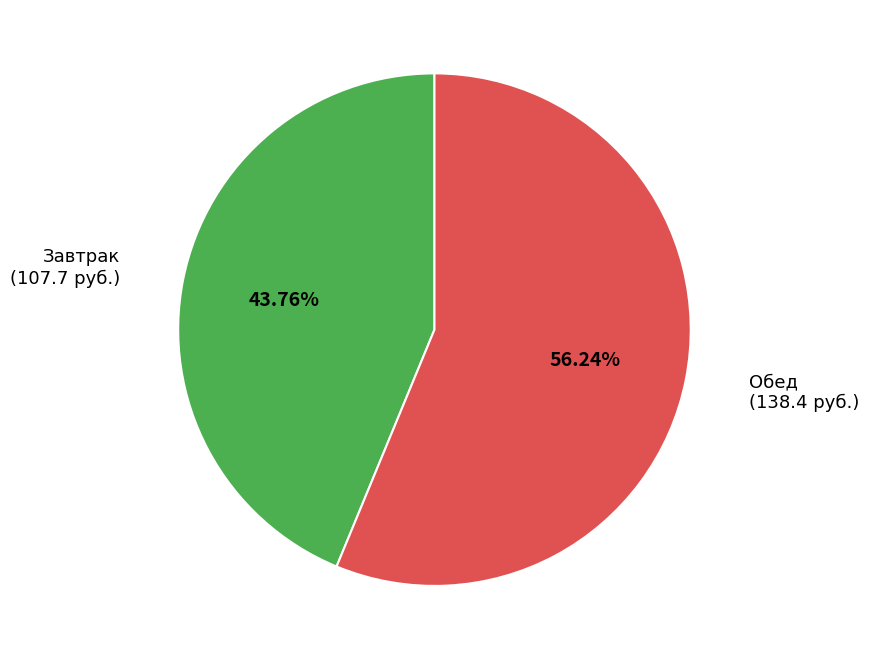

Is there any slice that represents more than half of the pie?

Yes